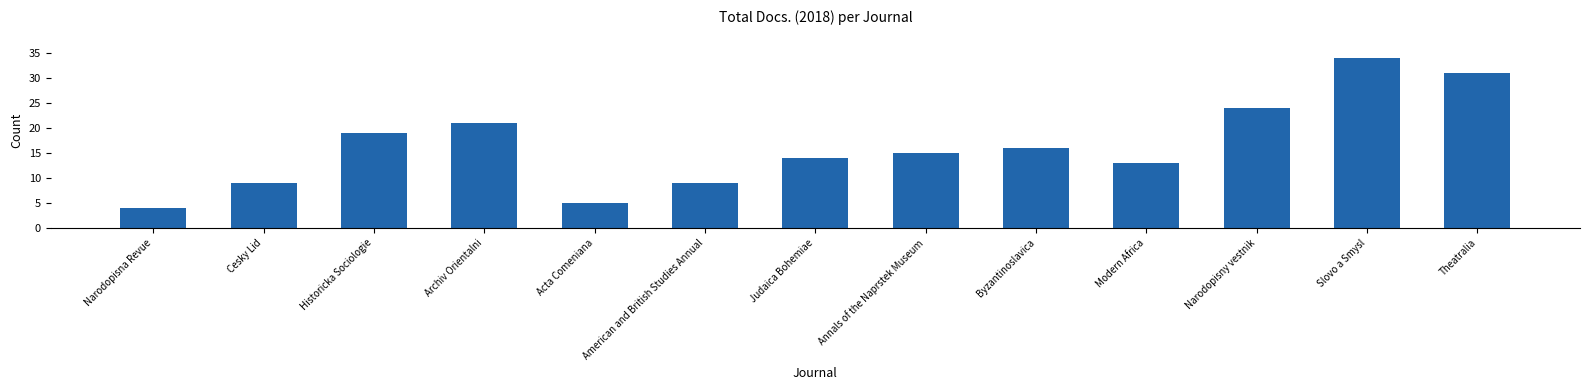

What is the label of the 5th bar from the left?

Acta Comeniana